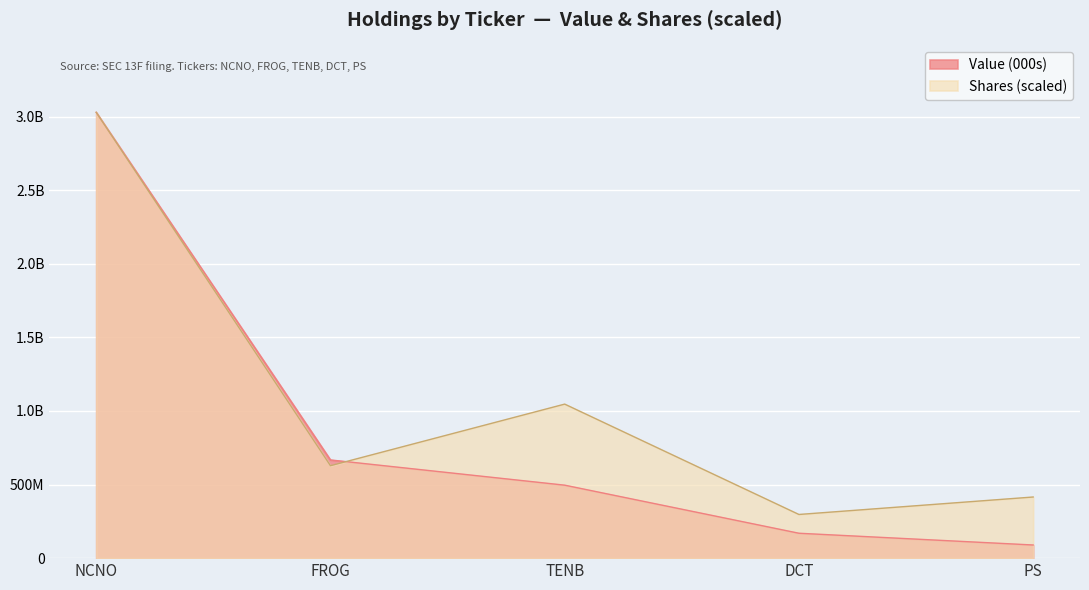

Rank the series at PS from lowest to highest value.

Value (000s), Shares or principal amount